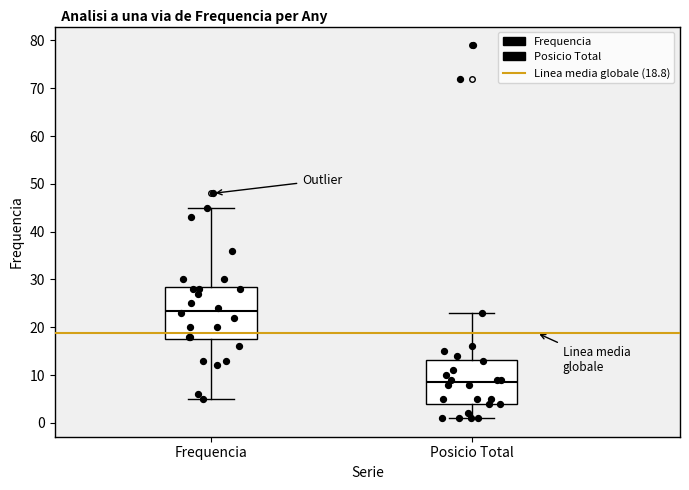

Reading left to right, transcribe this box plot: for each box, give where its median line is, the range the box spans, and where its two whiskers end, as read against the y-axis. The values are not printed on the chart, so give them approximately, as read against the axis.

Frequencia: median 24, box 18 to 29, whiskers 5 to 45
Posicio Total: median 9, box 4 to 13, whiskers 1 to 23